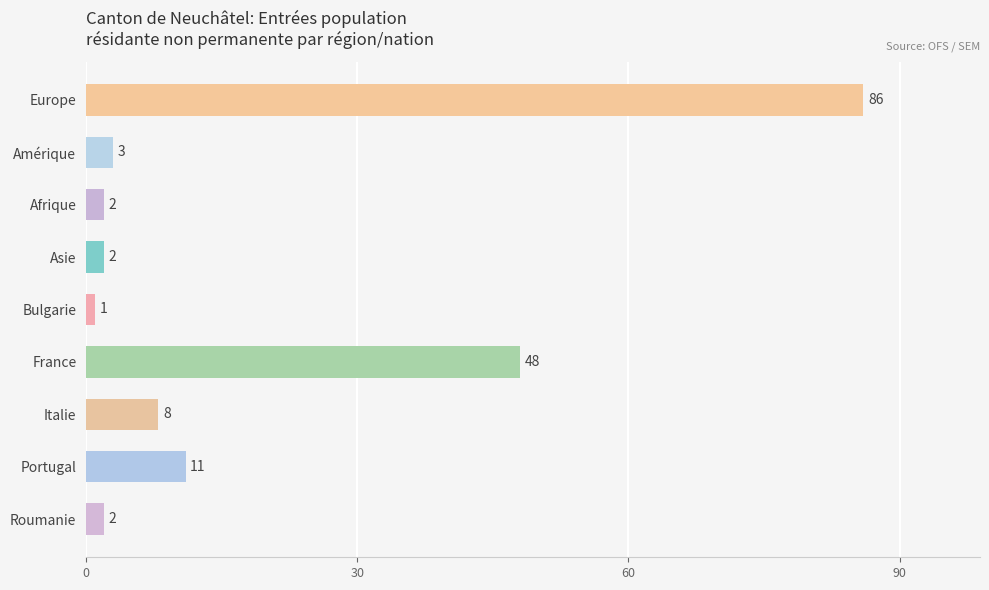

What is the difference between the maximum and second lowest values?

84